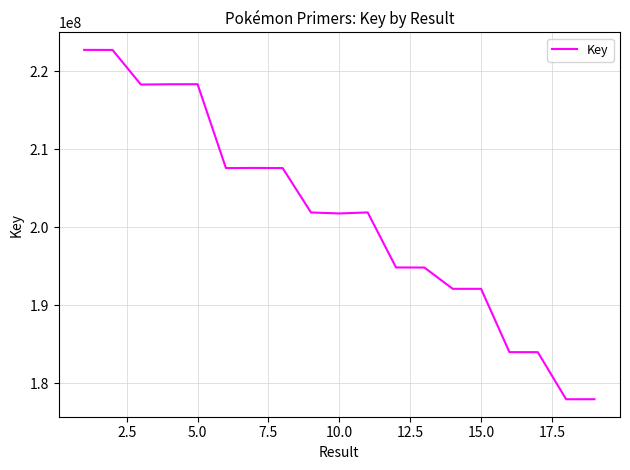

What is the difference between the maximum and minimum values?

44817668